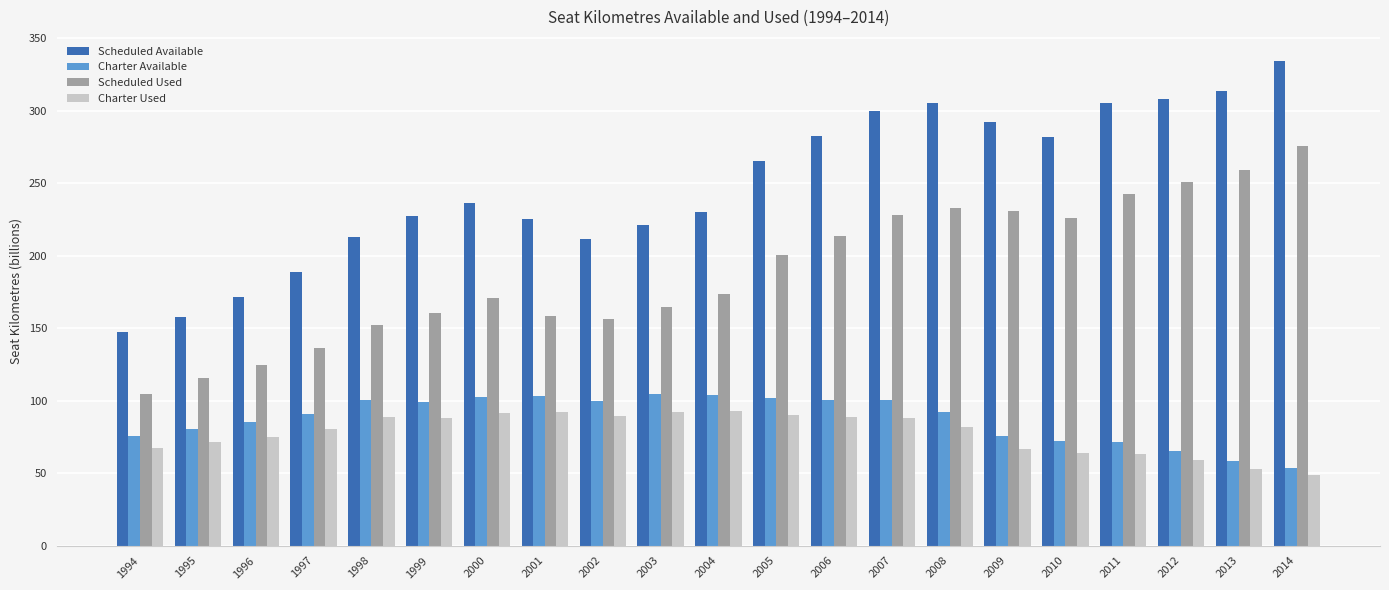

Read the Charter Used value at 2011.

63.3